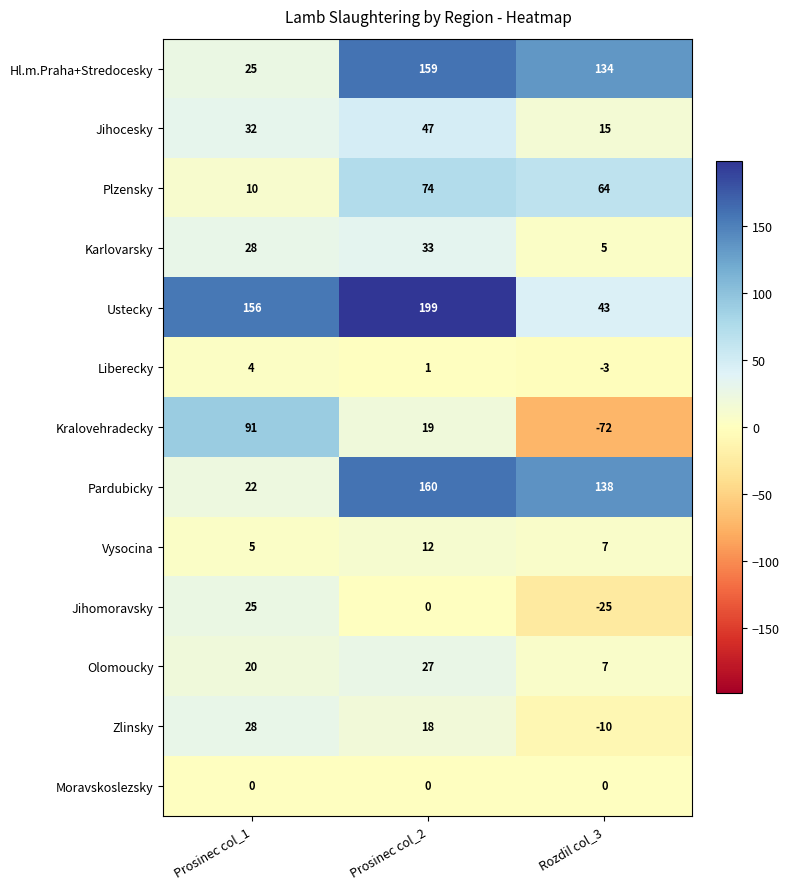

What is the sum of the Ustecky values at Rozdil col_3 and Prosinec col_2?

242